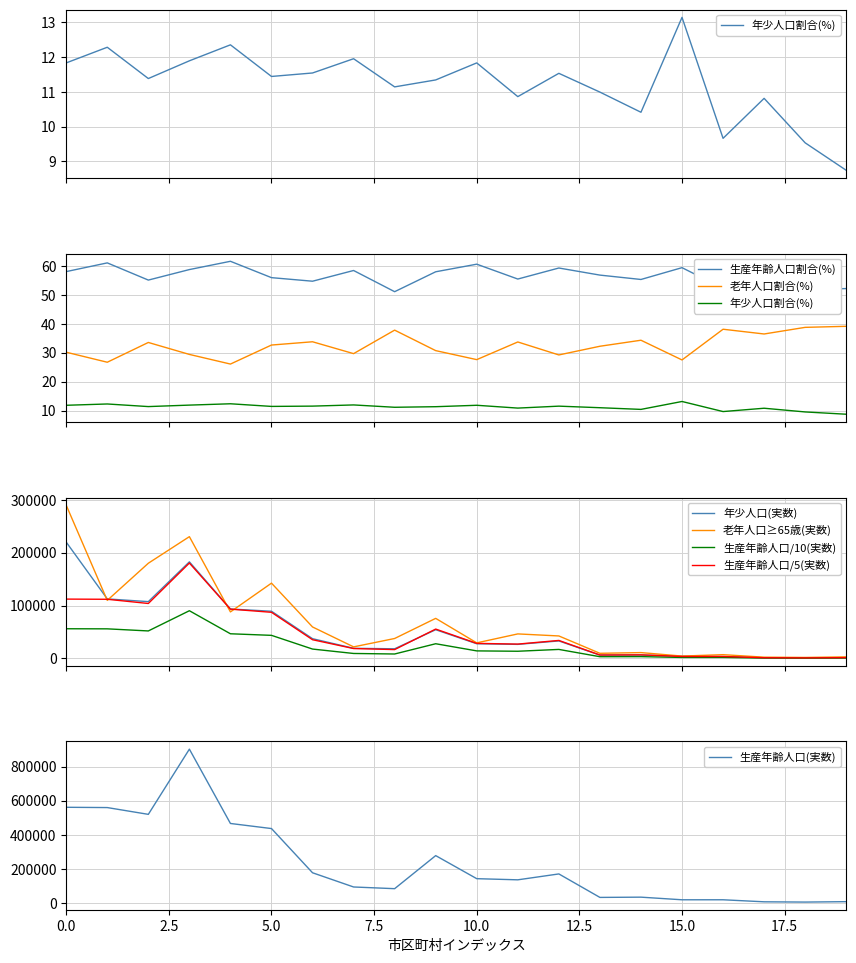

What is the maximum value for 老年人口≥65歳(実数)?

289844.0